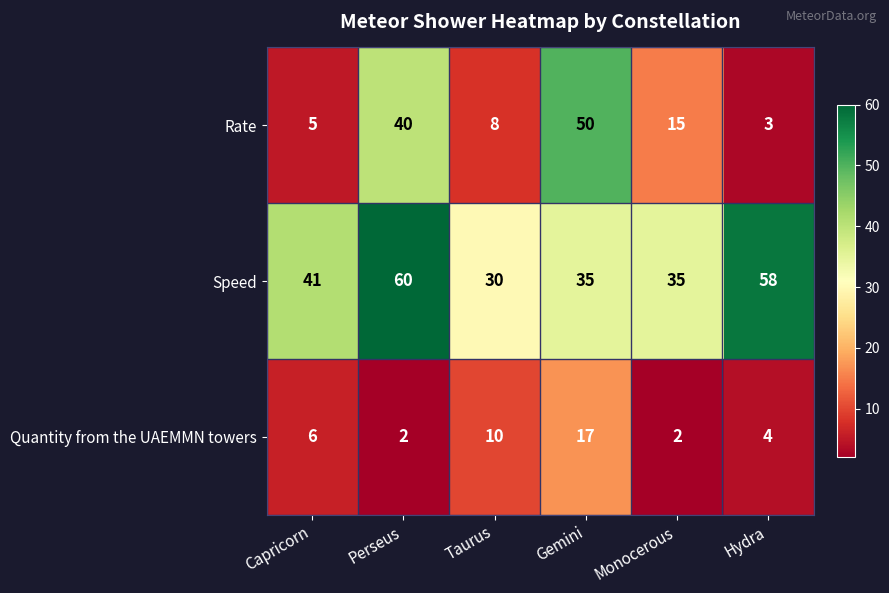

What is the sum of the Quantity from the UAEMMN towers values at Capricorn and Hydra?

10